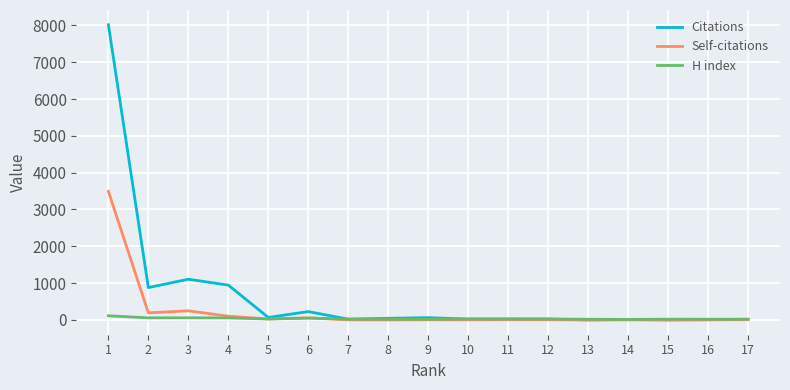

What is the maximum value for Citations?

8017